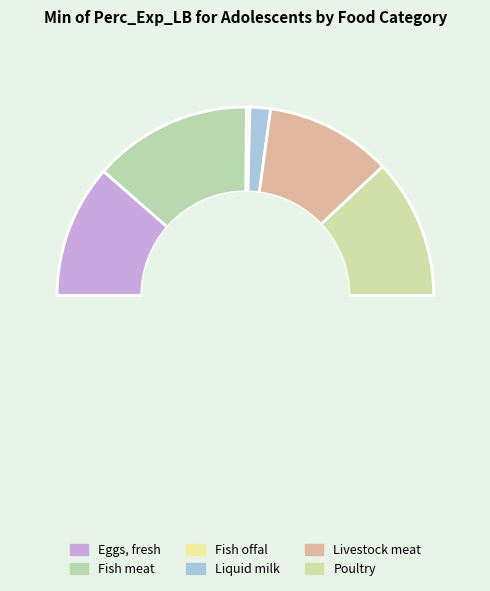

Does Liquid milk represent more than half of the total?

No